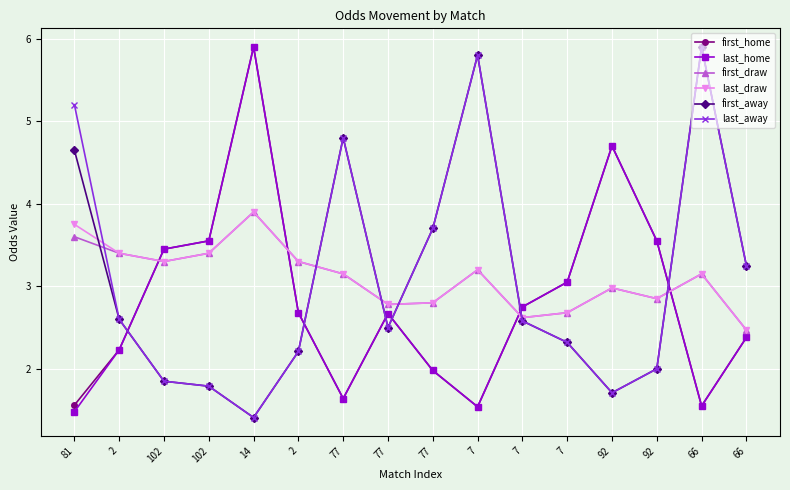

Which series changed the most between 77 and 7?

first_away